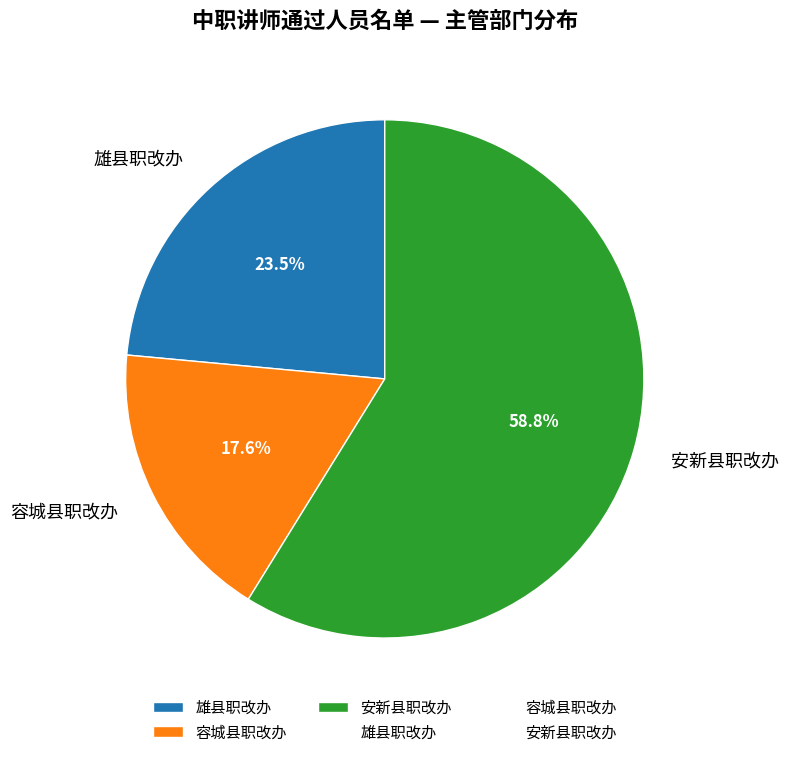

Combined, do 雄县职改办 and 安新县职改办 account for over 50%?

Yes